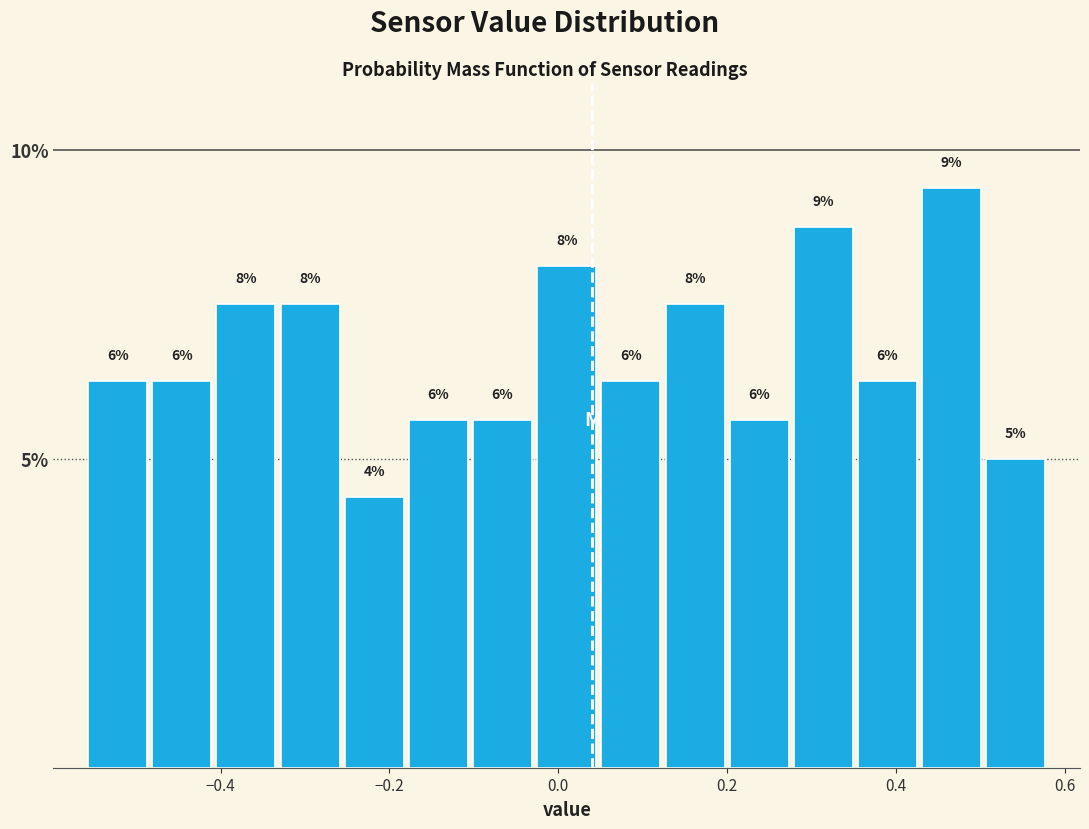

Read against the x-axis, roughly where is the centre of the tallest bar?

0.46